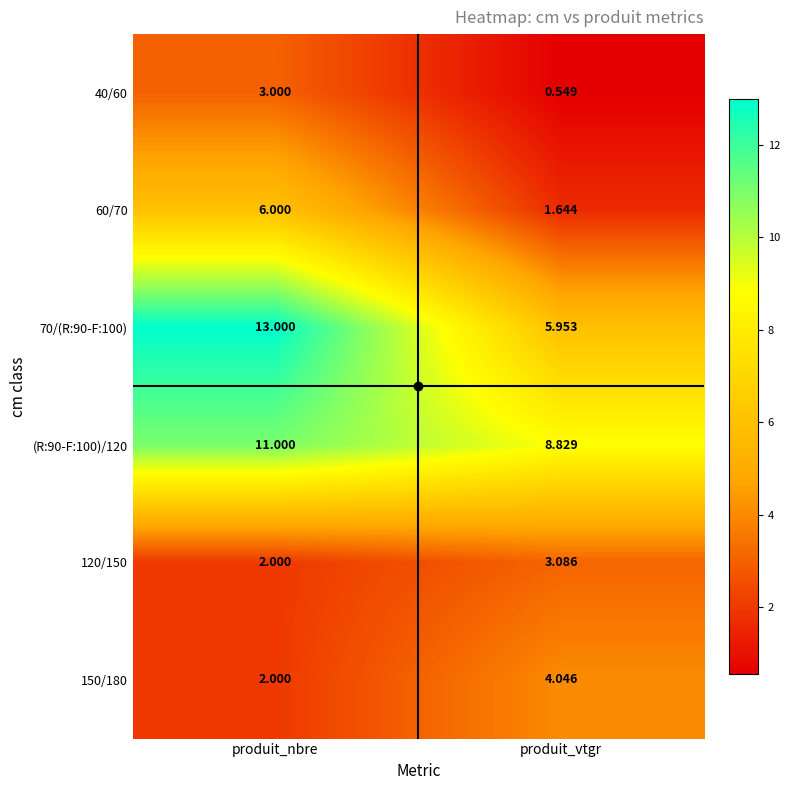

List the labels in order of (R:90-F:100)/120 value, smallest first.

produit_vtgr, produit_nbre